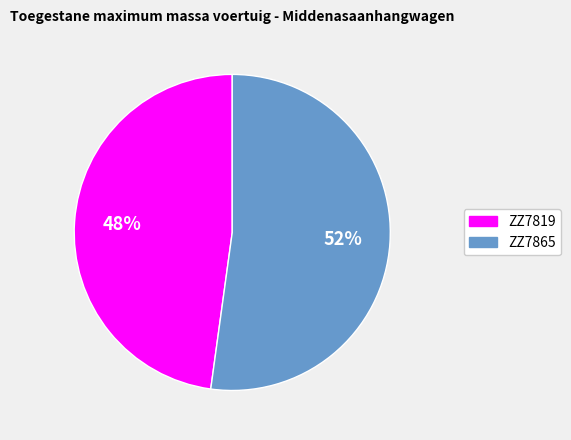

Is there a majority slice in this chart?

Yes